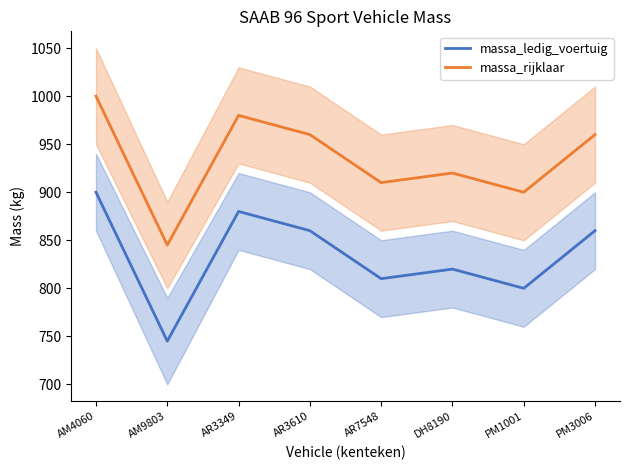

Which series changed the most between AR3349 and PM1001?

massa_ledig_voertuig